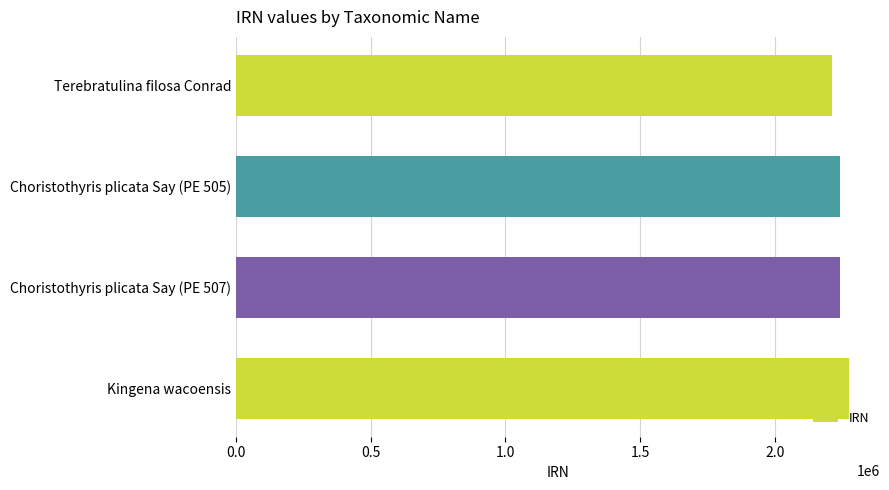

What is the change in value from Terebratulina filosa Conrad to Kingena wacoensis?

+64609